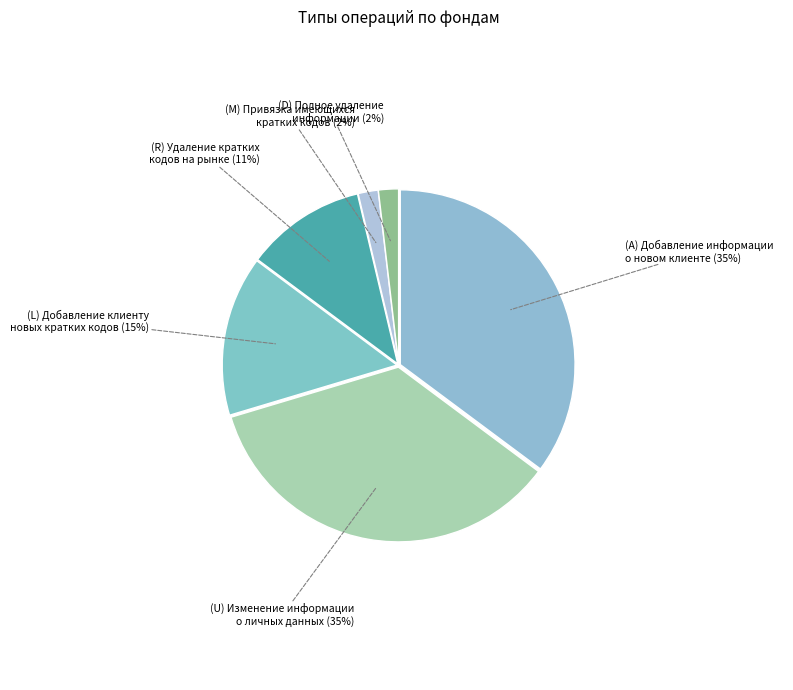

To the nearest percent, what portion does (U) Изменение информации о личных данных (35%) represent?

35%